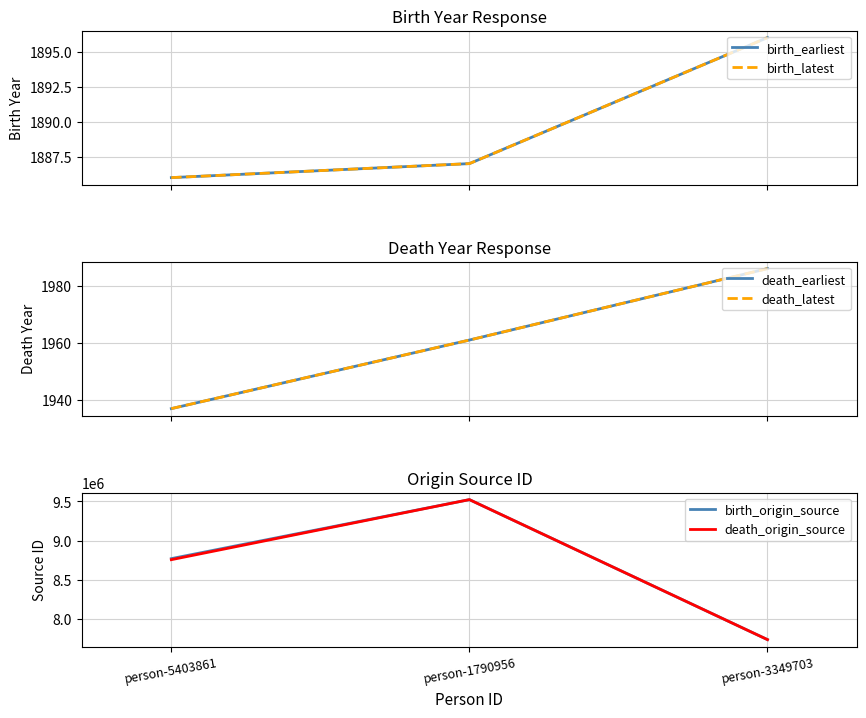

Which series has the widest spread of values?

birth_origin_source